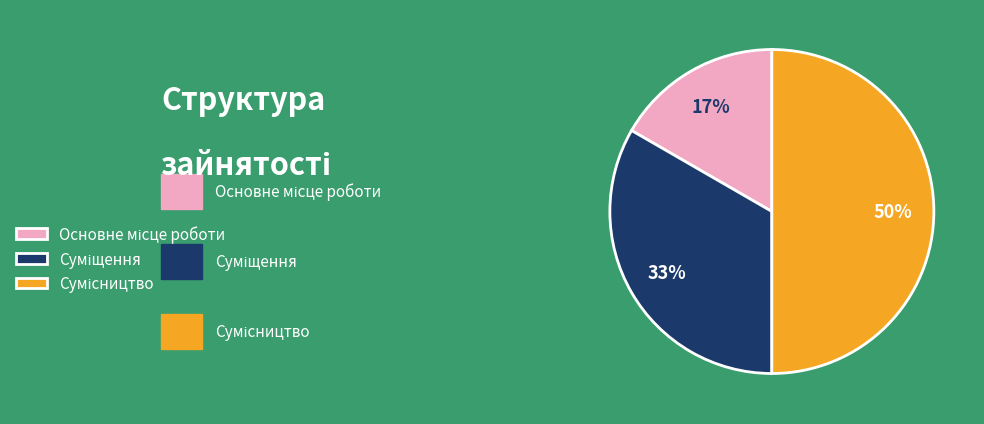

To the nearest percent, what is the average slice percentage?

33%